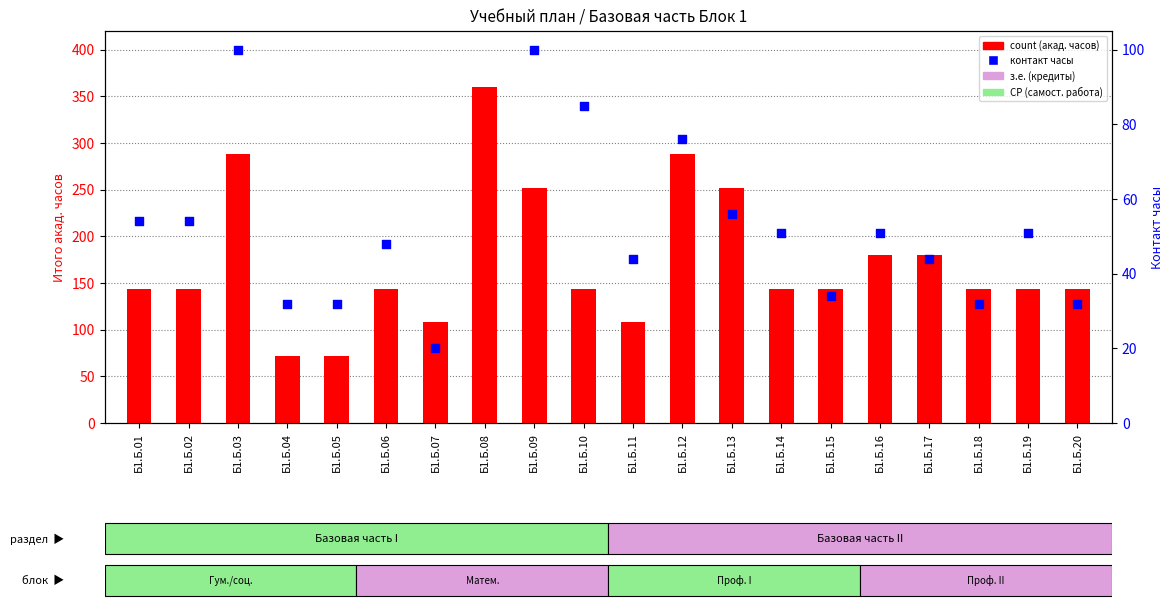

Which series has the widest spread of Y values?

count